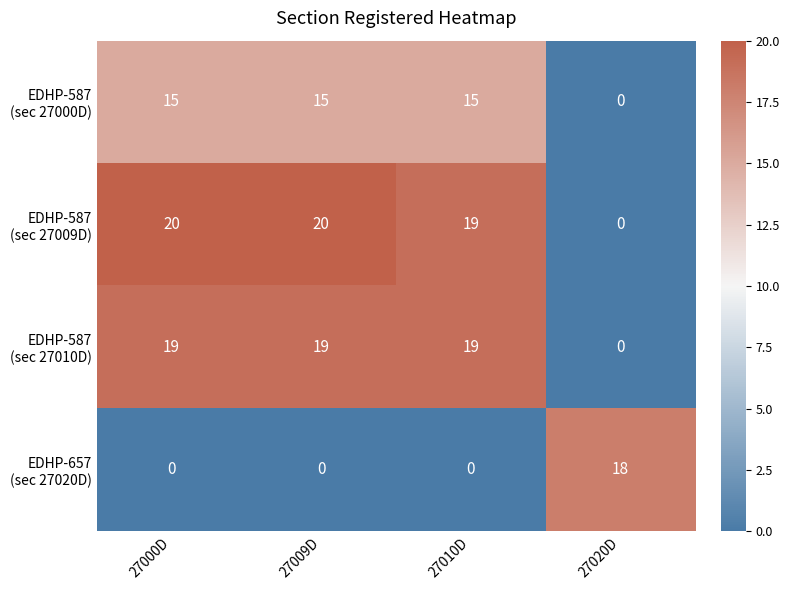

Count the number of data series in this chart.

4